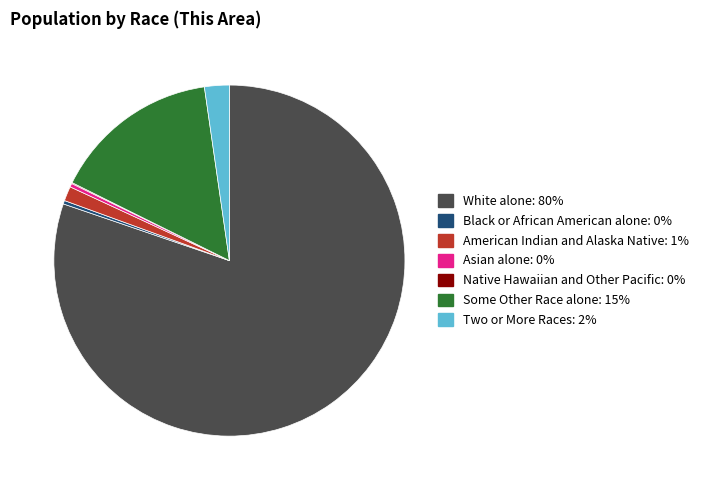

Is there a majority slice in this chart?

Yes